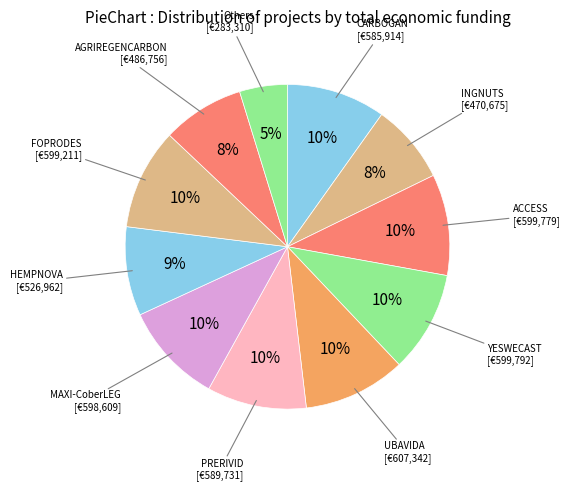

To the nearest percent, what is the difference between the largest and smallest slice percentages?

5%